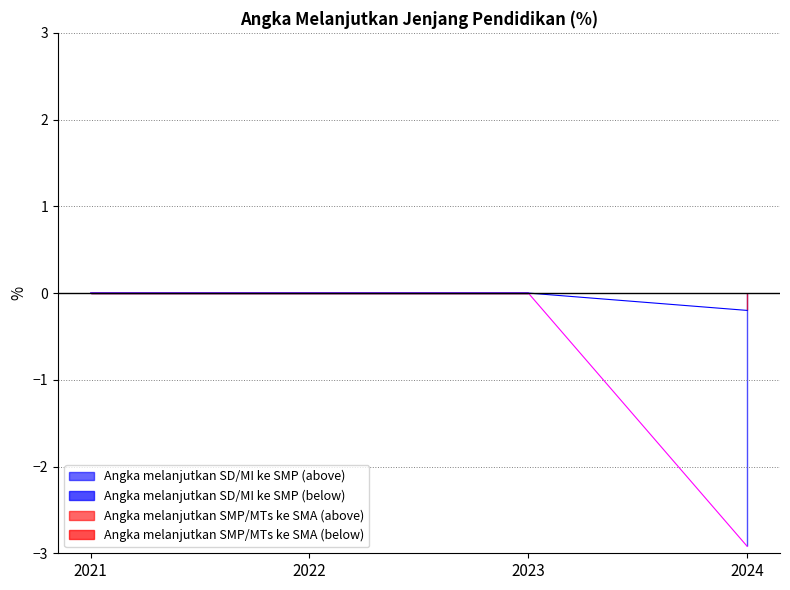

At which category is the sum across all series the highest?

2021